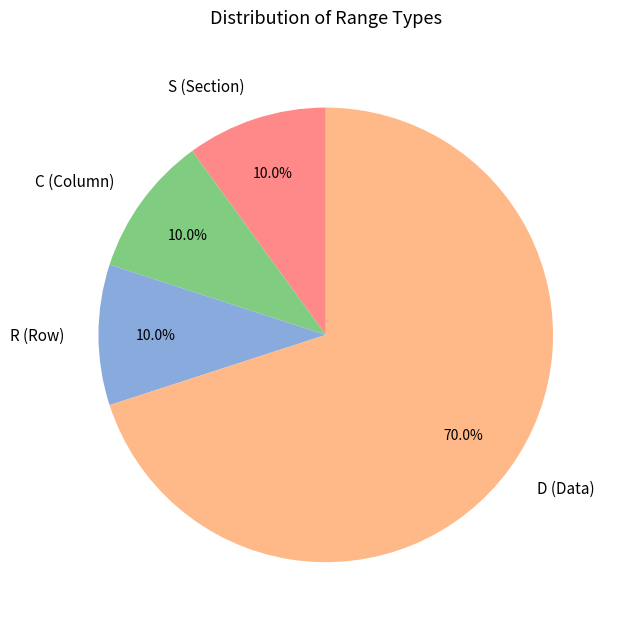

True or false: C accounts for 26% of the total.

False